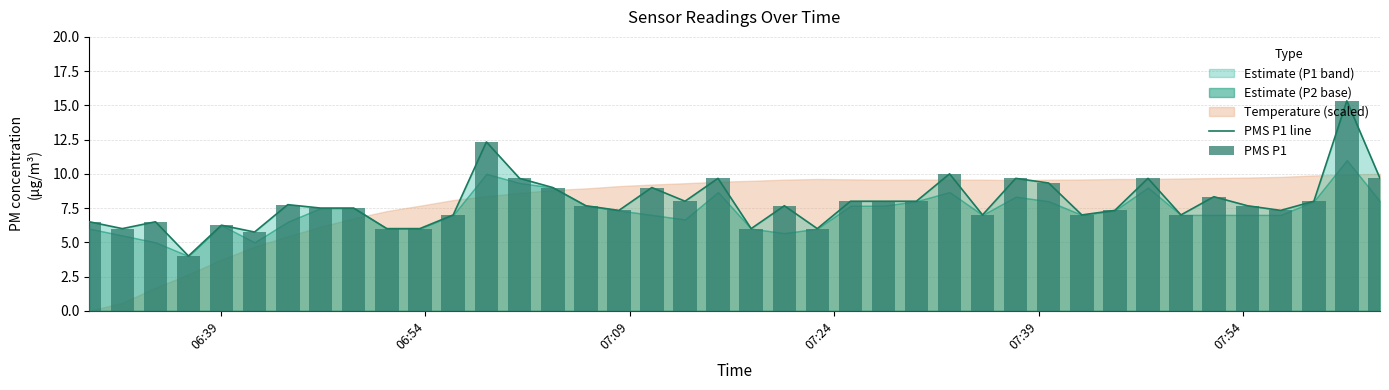

The PMS P1 series shows 14.8 at 17. True or false?

False